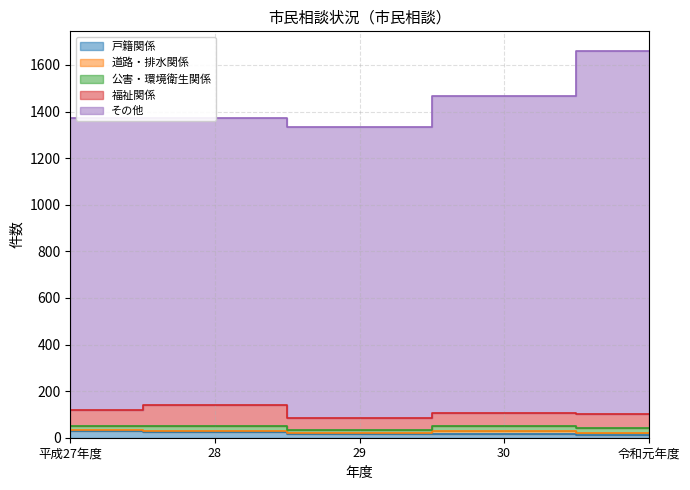

What is the smallest value displayed?

4